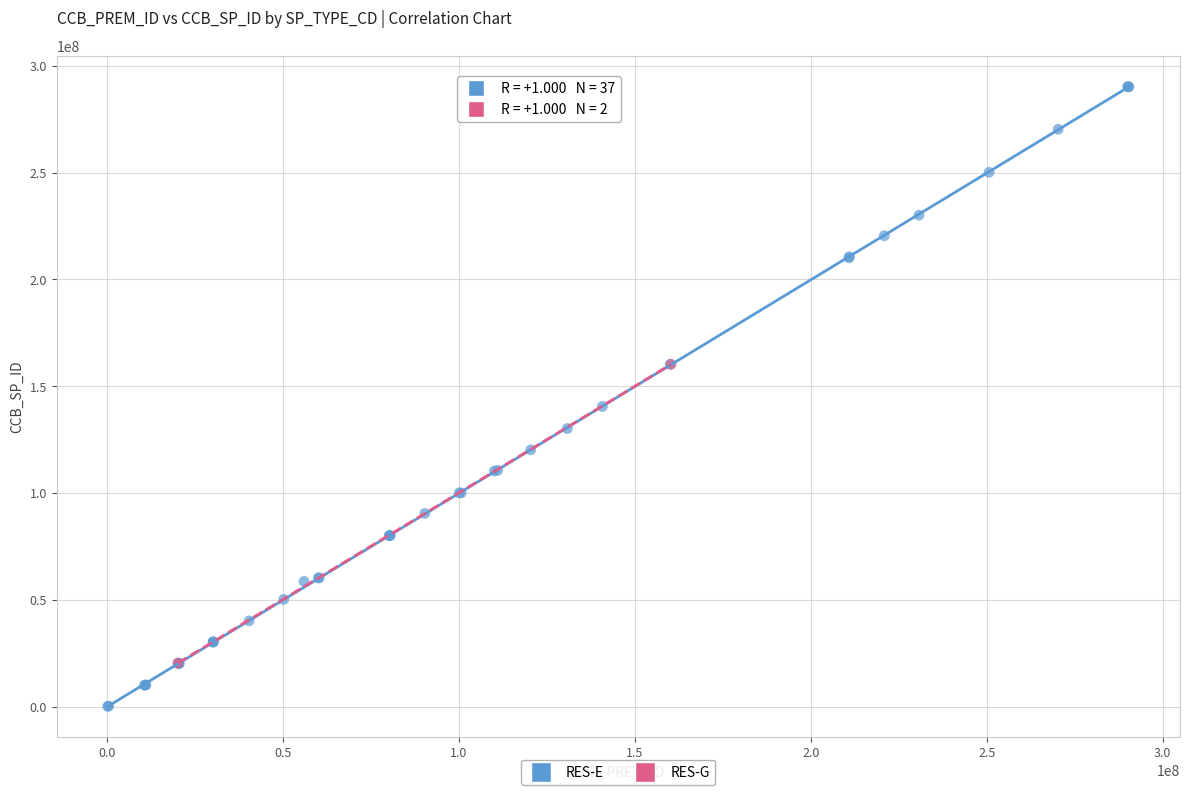

What are all the series names shown in the legend?

RES-E, RES-G